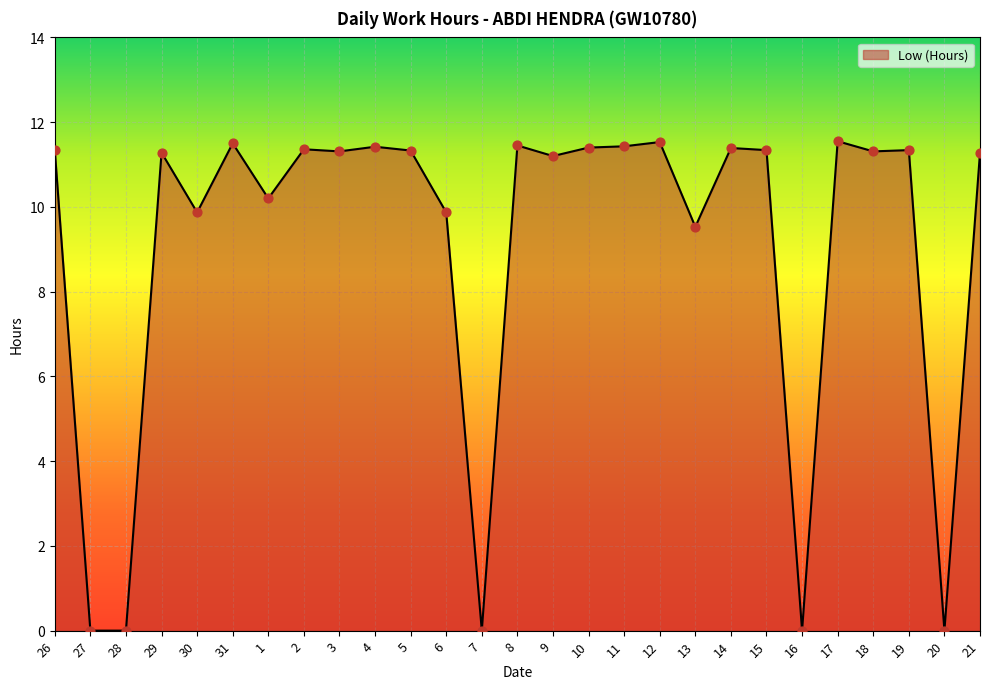

Which has a higher value, 20 or 19?

19